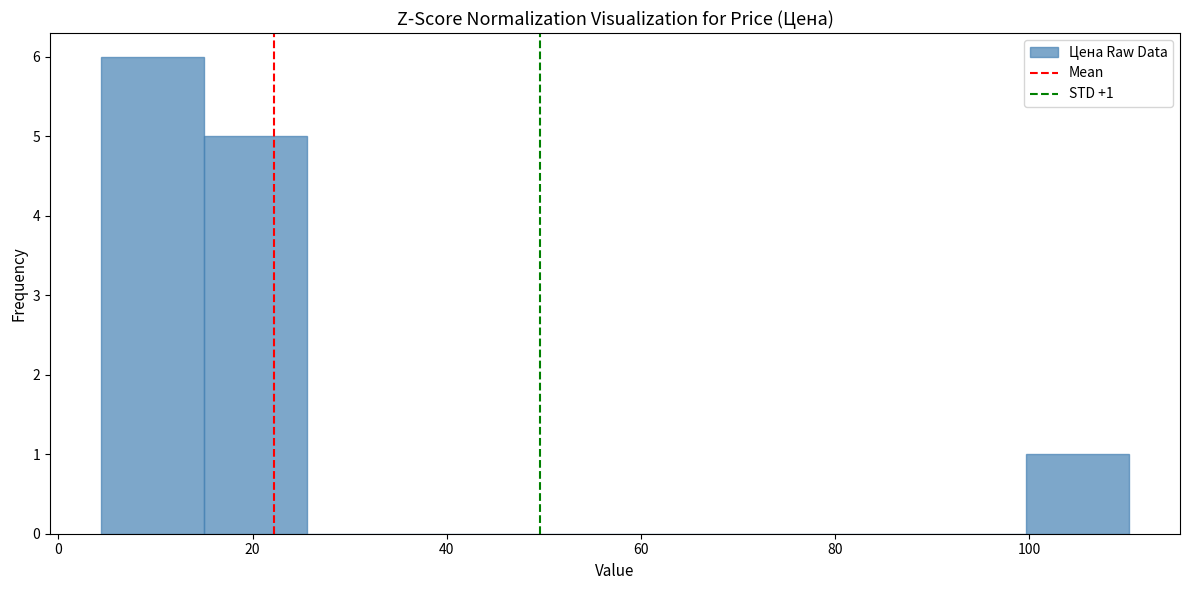

Over which range of the x-axis is the bar tallest?

4 to 16